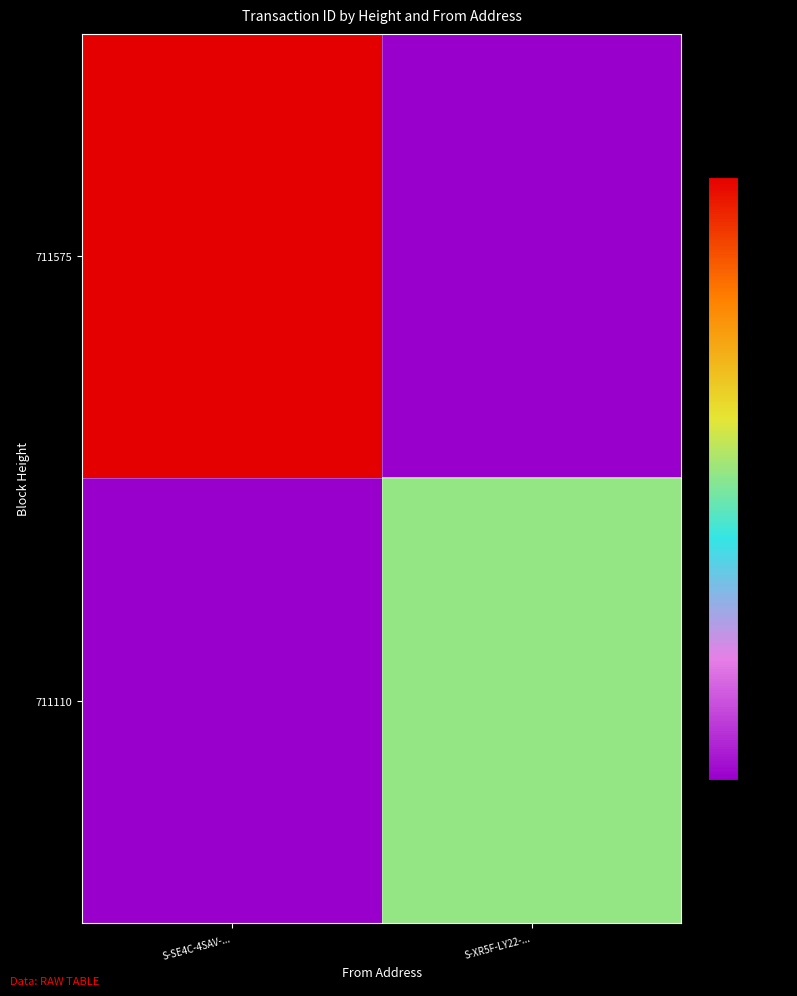

At which category is the sum across all series the highest?

S-SE4C-4SAV-...